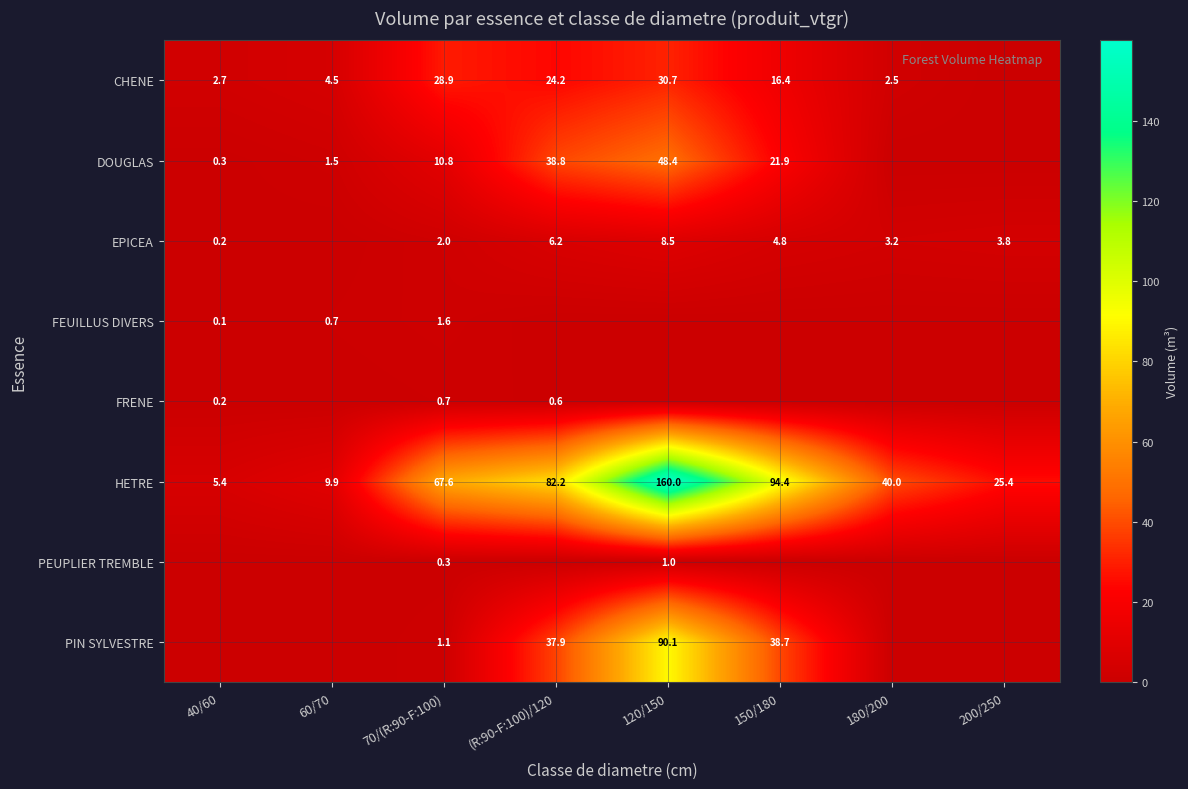

The PEUPLIER TREMBLE series shows 0.3 at 70/(R:90-F:100). True or false?

True